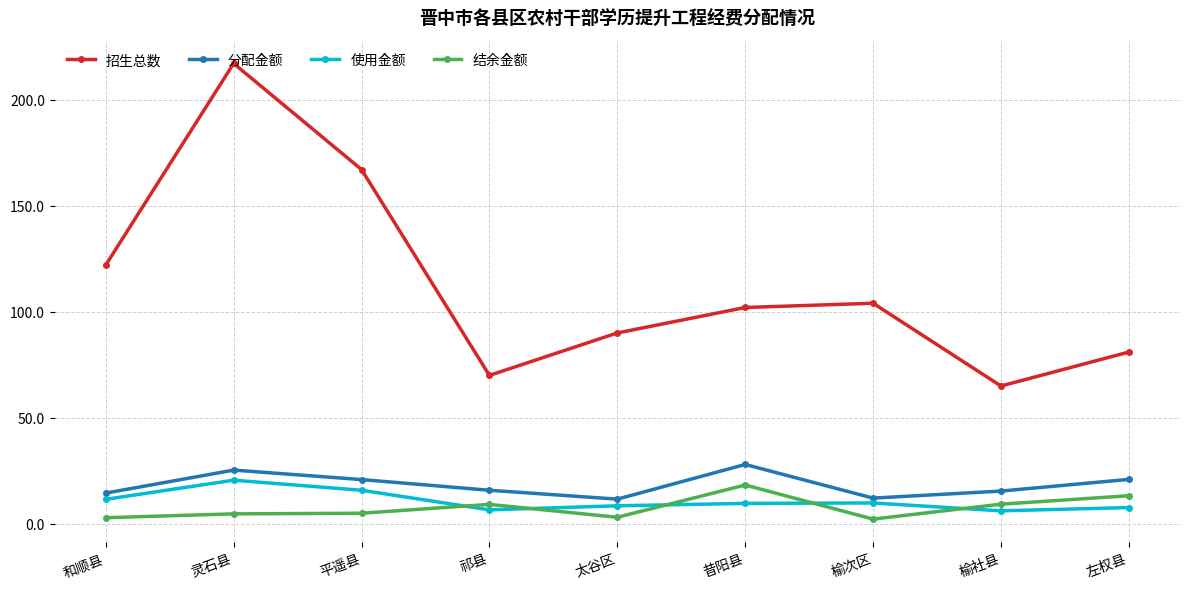

At which category is the sum across all series the highest?

灵石县